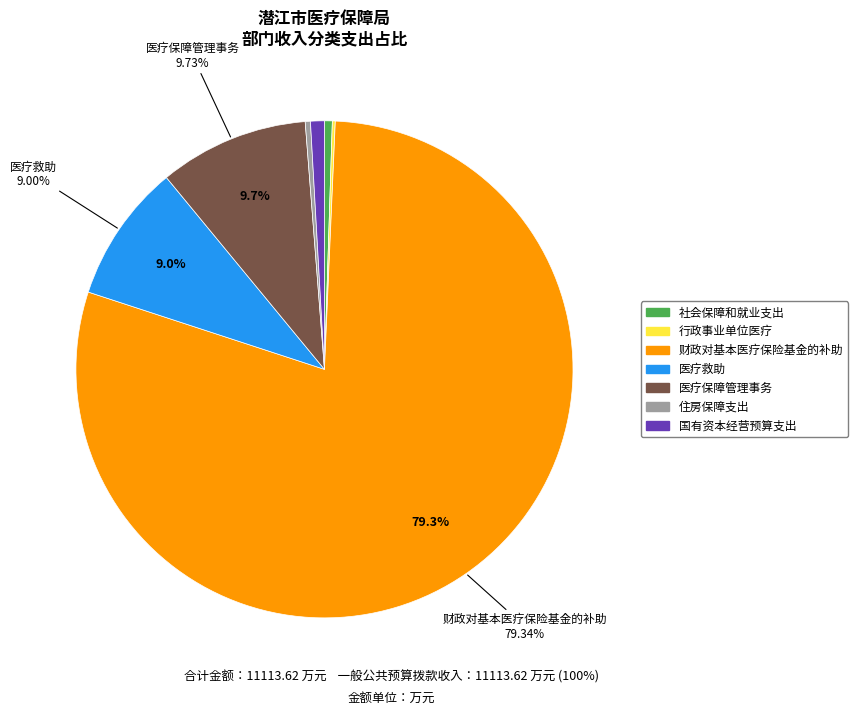

Is there a majority slice in this chart?

Yes